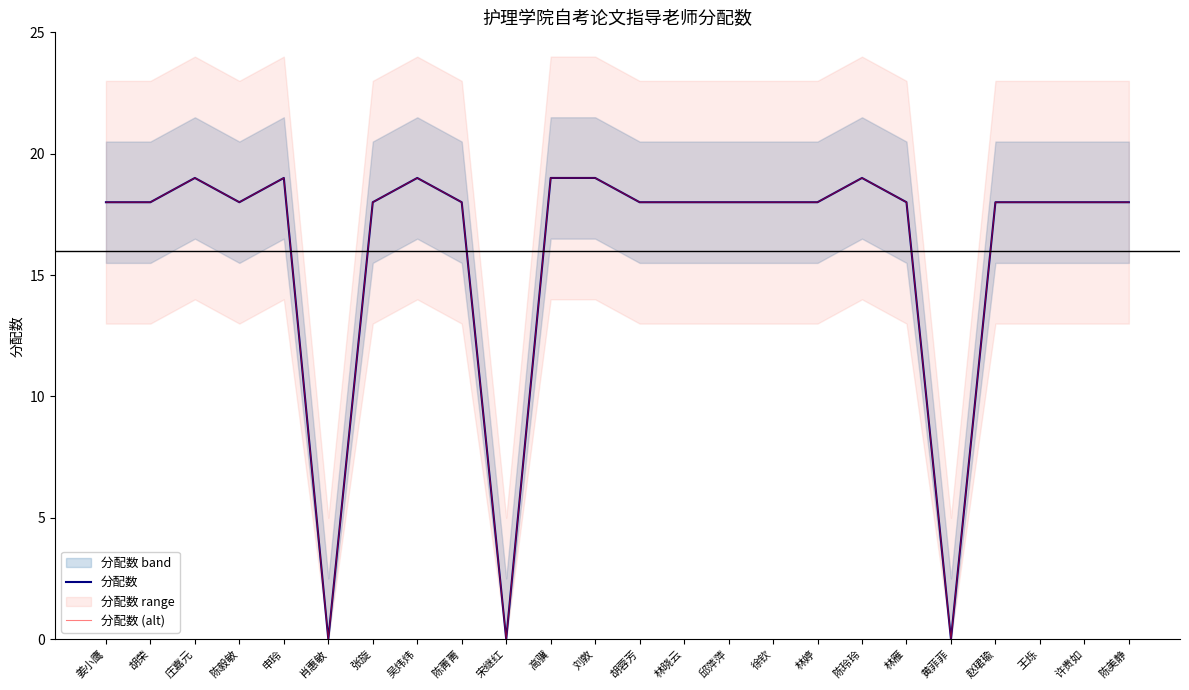

What is the value of the 分配数 (alt) point at the 7th from the left?

18